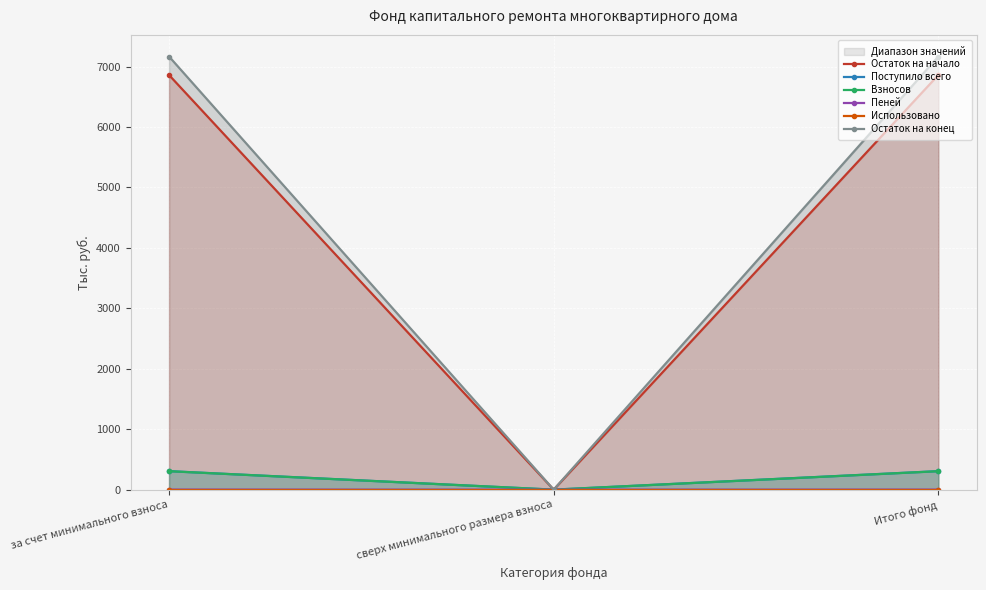

Rank the categories by Использовано value from highest to lowest.

за счет минимального взноса, сверх минимального размера взноса, Итого фонд